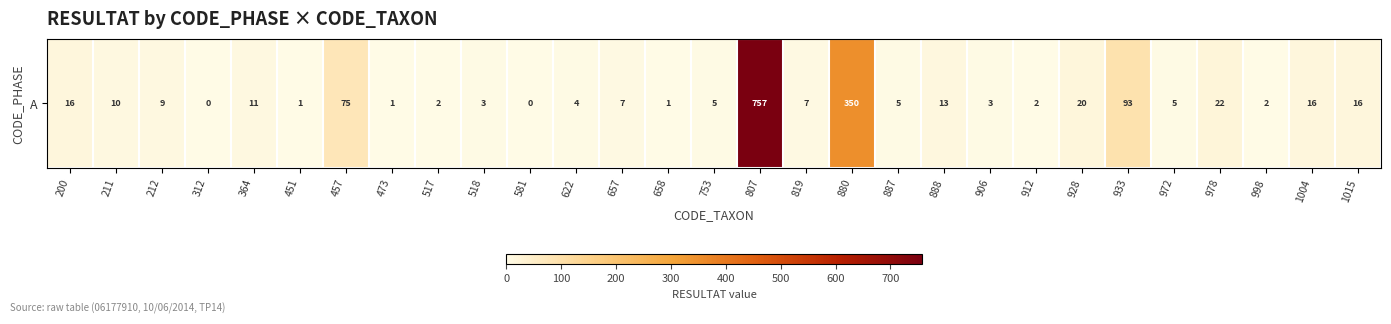

True or false: the data shows 2 at 517.

True